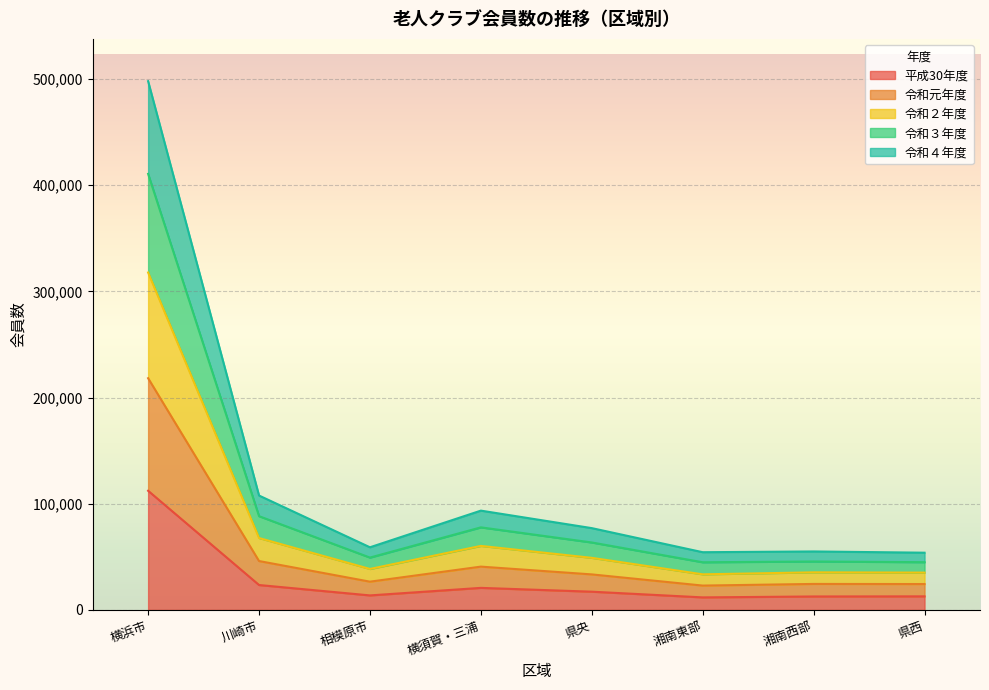

At which label does 平成30年度 reach its peak?

横浜市